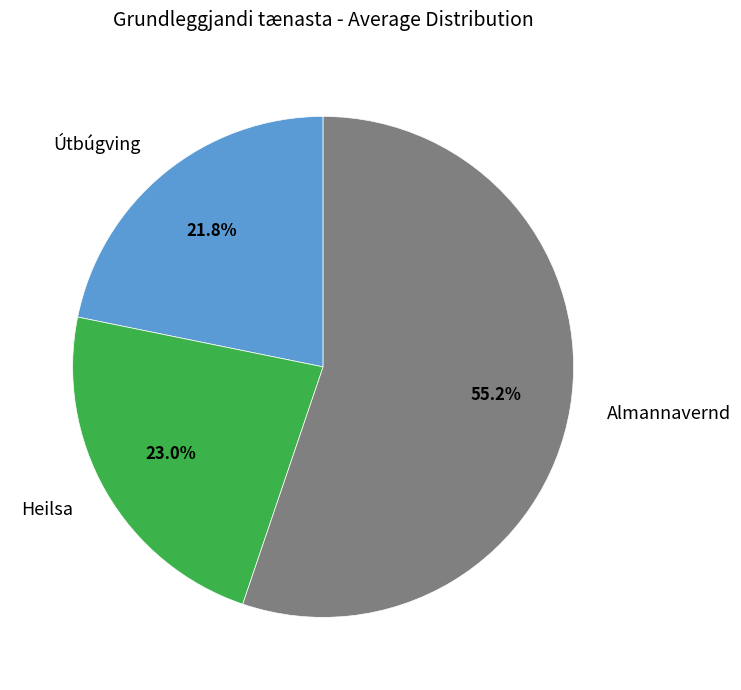

Between Útbúgving and Almannavernd, which is larger?

Almannavernd